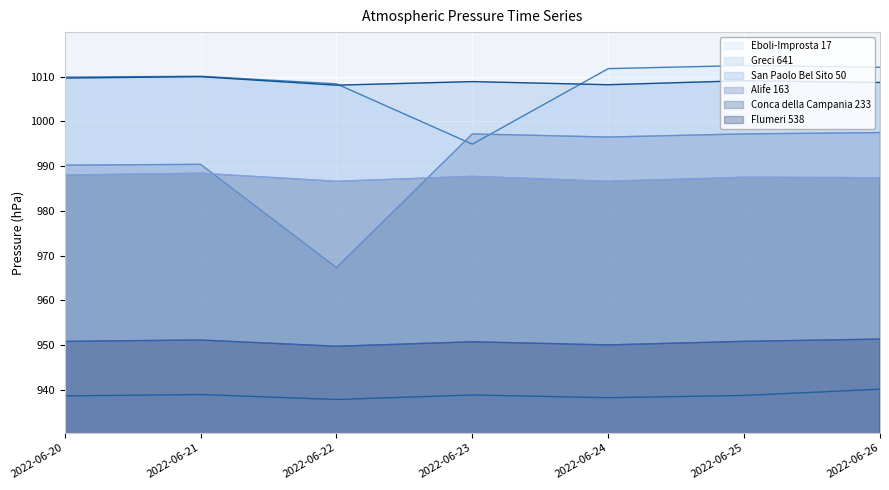

Between 2022-06-22 and 2022-06-20, which is larger?

2022-06-20